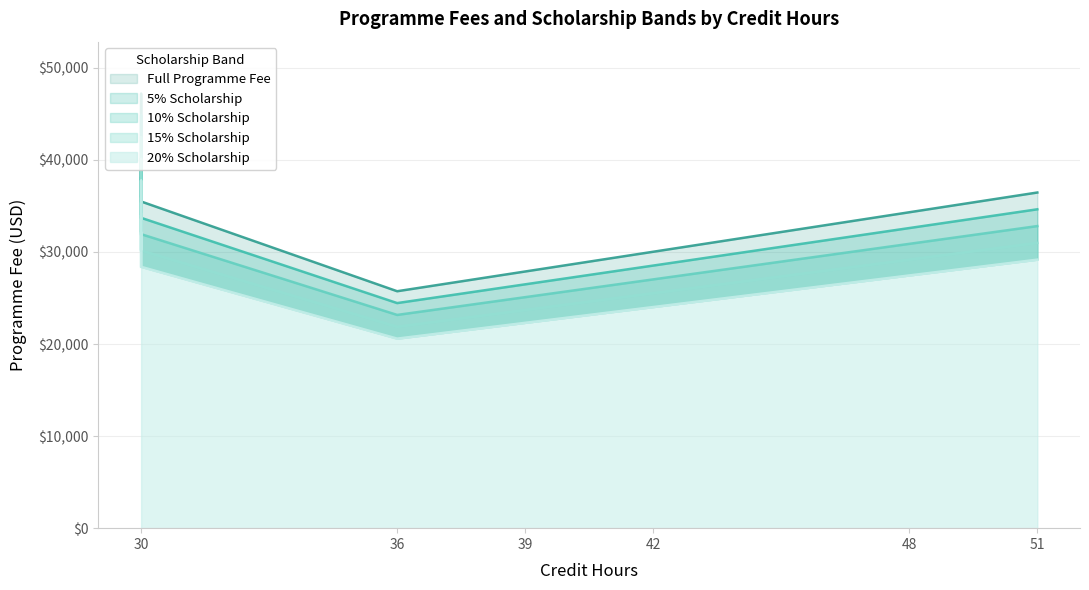

Reading left to right, list all the values displayed in this chart.

Full Programme Fee: 25740.0	25740.0	25740.0	36465.0	34320.0	30030.0	27885.0	35490.0	40170.0	37830.0	37830.0	47190.0	42510.0	40170.0	37830.0	35490.0
5% Scholarship: 24453.0	24453.0	24453.0	34641.8	32604.0	28528.5	26490.8	33715.5	38161.5	35938.5	35938.5	44830.5	40384.5	38161.5	35938.5	33715.5
10% Scholarship: 23166.0	23166.0	23166.0	32818.5	30888.0	27027.0	25096.5	31941.0	36153.0	34047.0	34047.0	42471.0	38259.0	36153.0	34047.0	31941.0
15% Scholarship: 21879.0	21879.0	21879.0	30995.2	29172.0	25525.5	23702.2	30166.5	34144.5	32155.5	32155.5	40111.5	36133.5	34144.5	32155.5	30166.5
20% Scholarship: 20592.0	20592.0	20592.0	29172.0	27456.0	24024.0	22308.0	28392.0	32136.0	30264.0	30264.0	37752.0	34008.0	32136.0	30264.0	28392.0